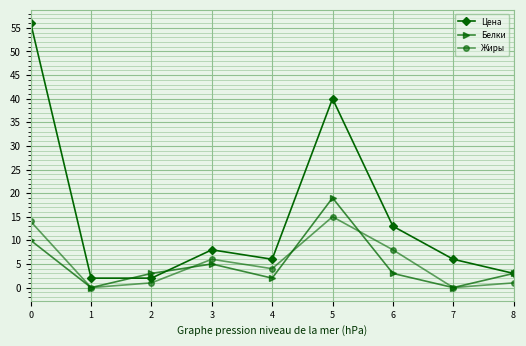

How many lines are shown in the chart?

3